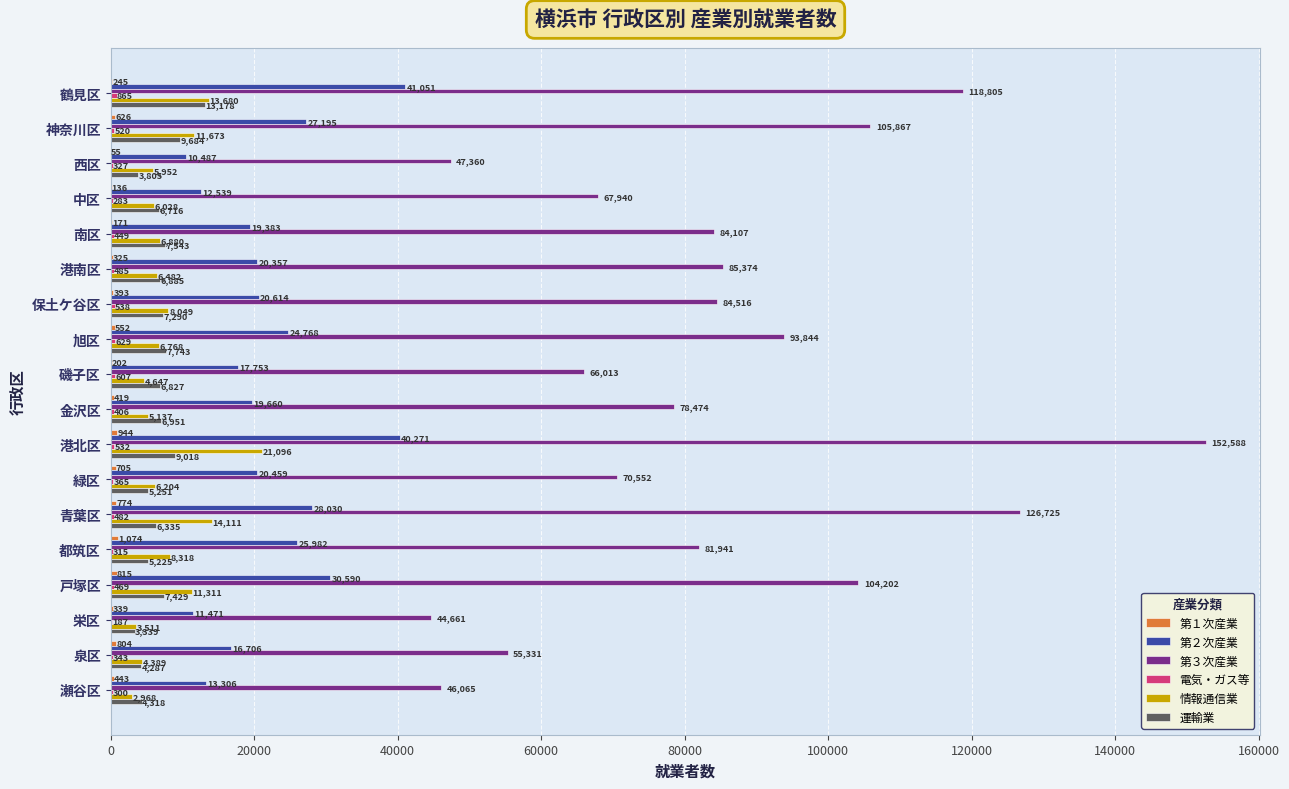

The value of 情報通信業 at 港北区 is 21096. True or false?

True